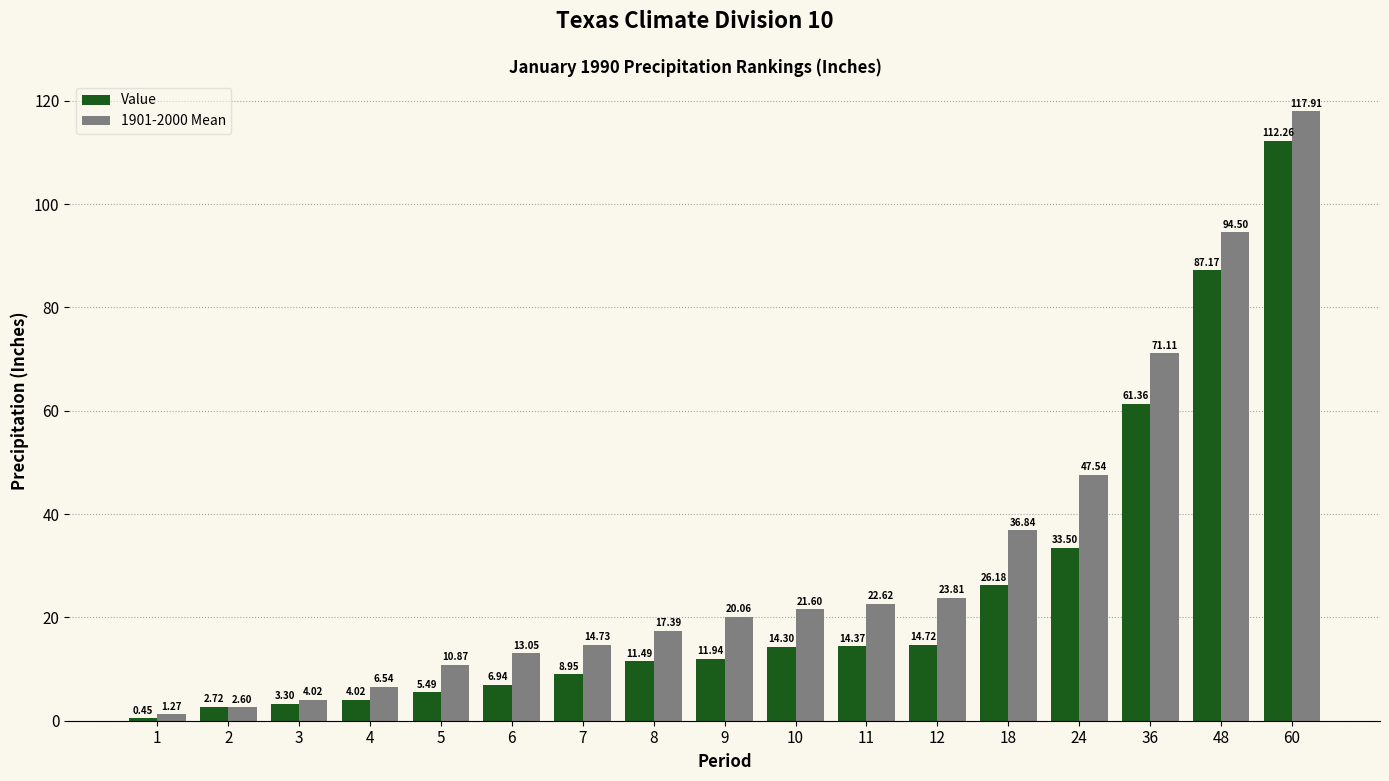

What is the average value of the 1901-2000 Mean series?

31.0